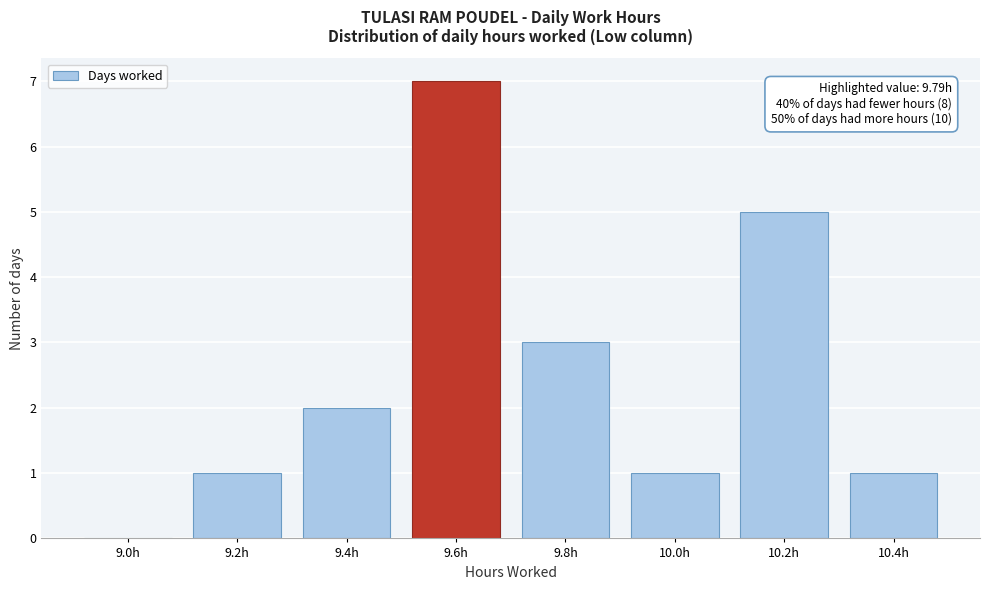

Reading left to right, list all the values displayed in this chart.

9.0h=0	9.2h=1	9.4h=2	9.6h=7	9.8h=3	10.0h=1	10.2h=5	10.4h=1